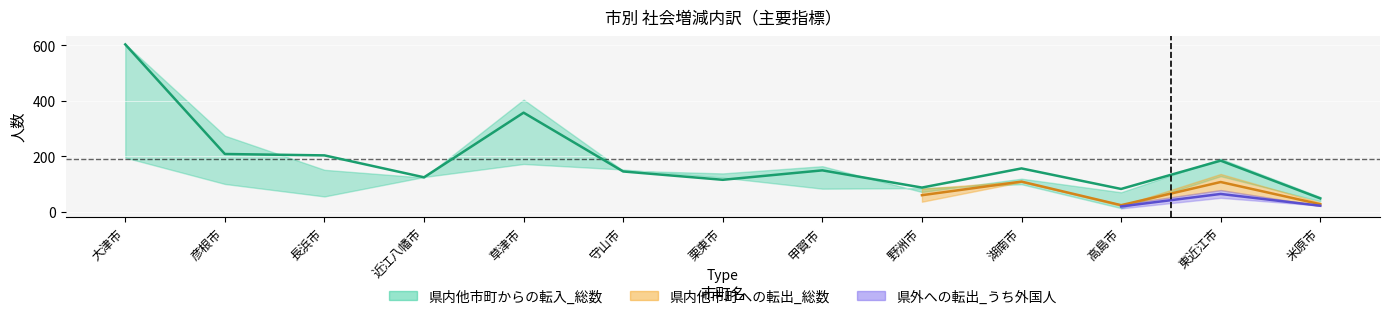

Read the value at 栗東市, to the nearest 50.

100